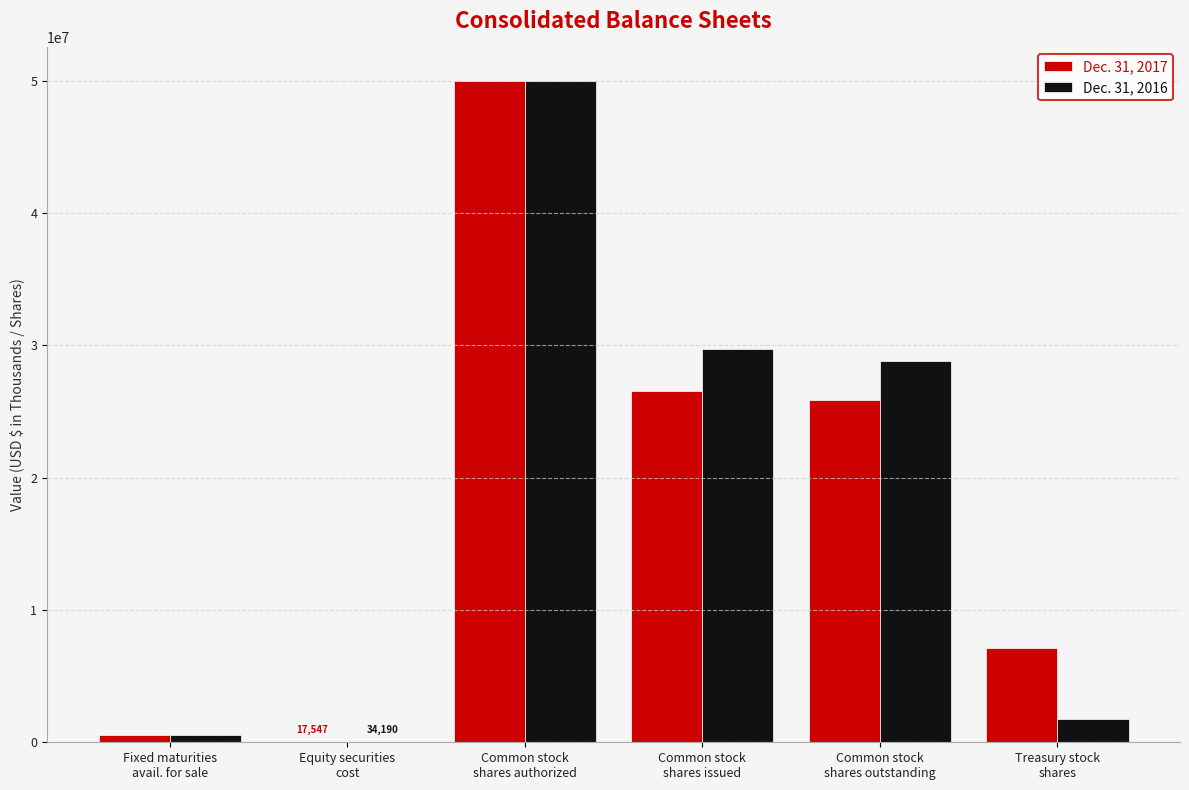

What is the greatest value displayed?

50000000